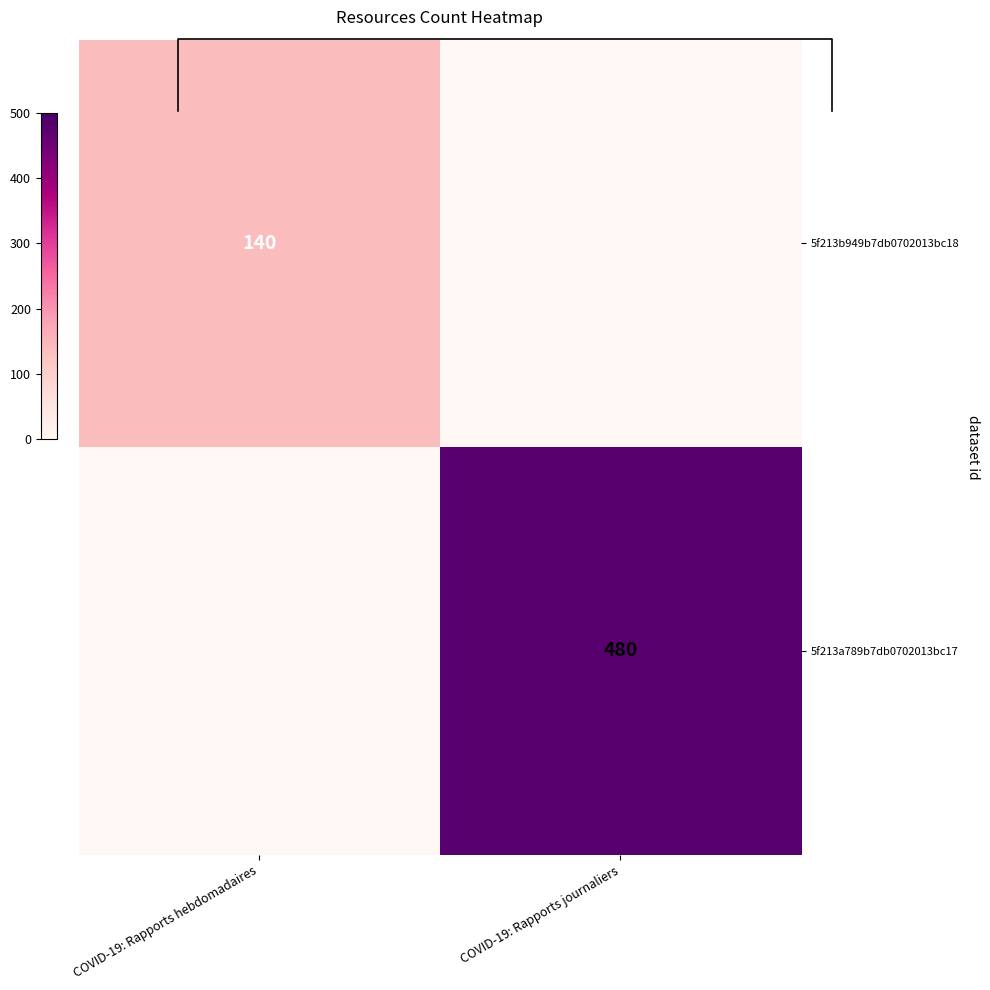

Rank the series by their maximum value, from lowest to highest.

5f213b949b7db0702013bc18, 5f213a789b7db0702013bc17